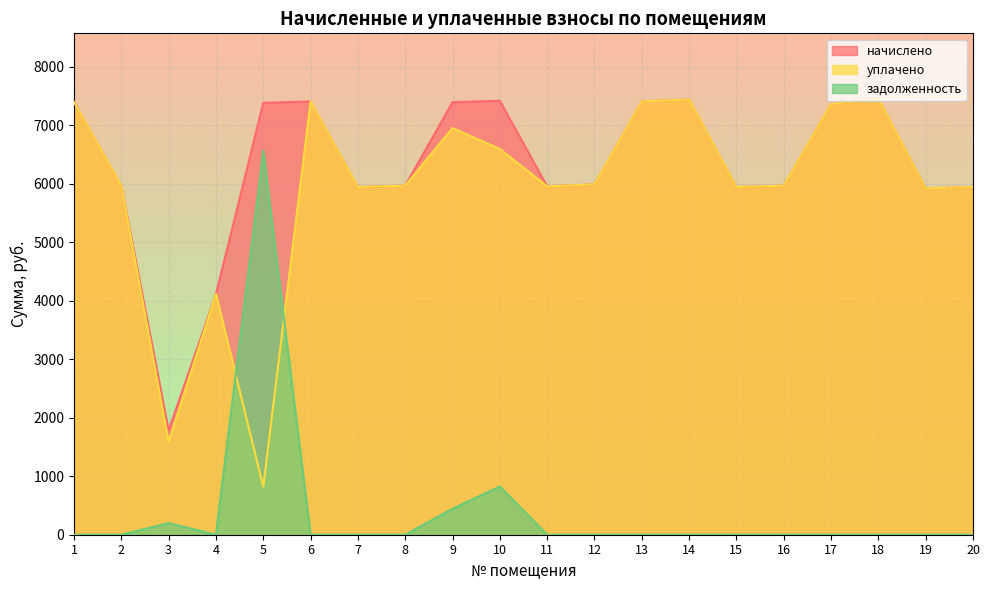

How many lines are shown in the chart?

3